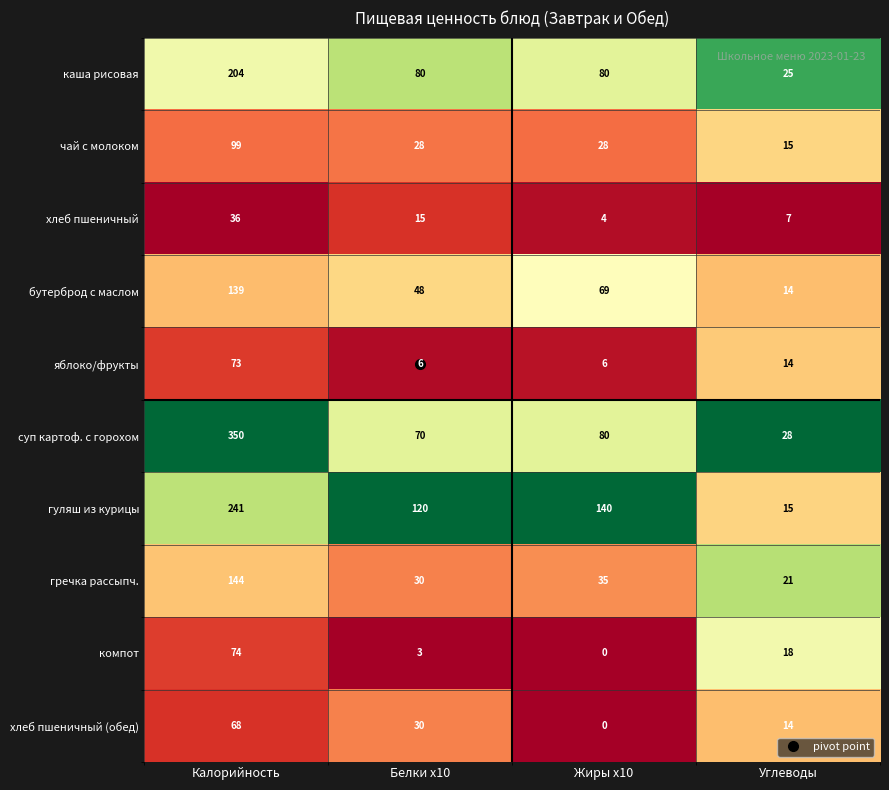

What is the average value of the яблоко/фрукты series?

25